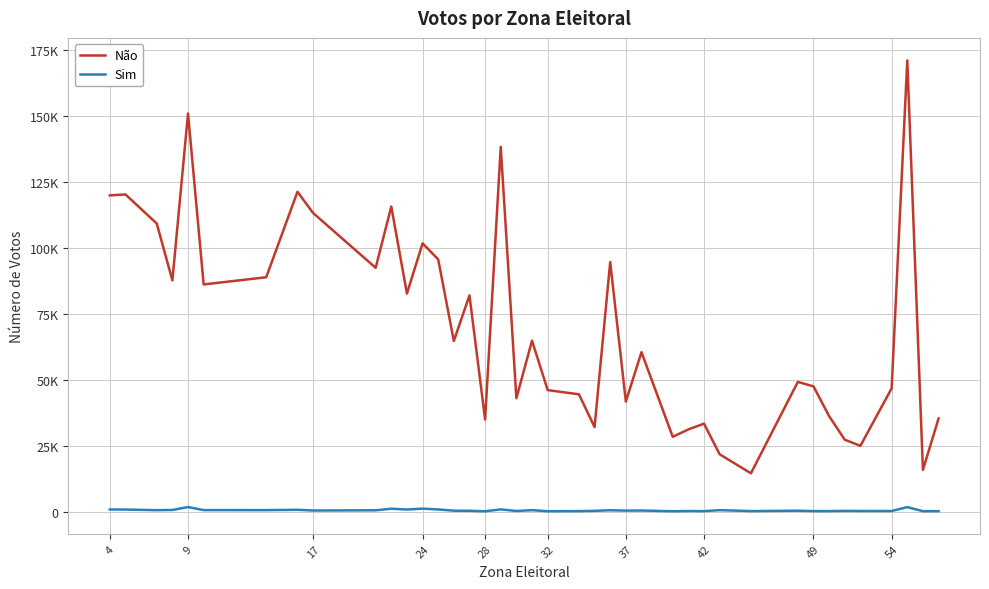

Is this an area chart (filled region under the line)?

No